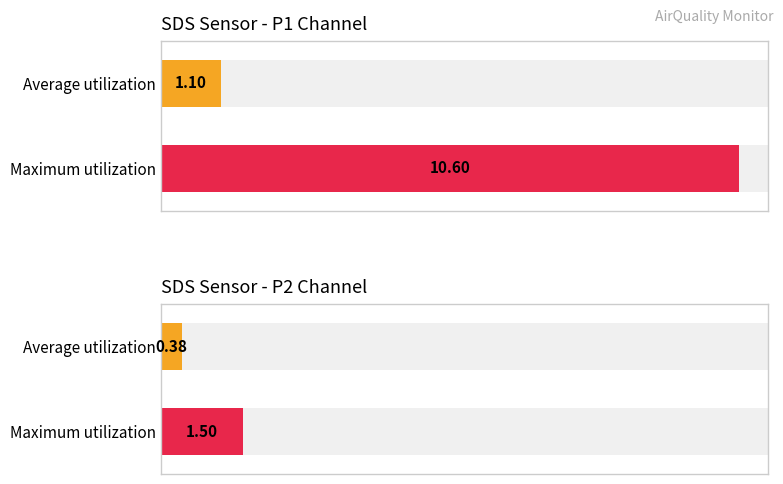

How many bars are there in each group?

2